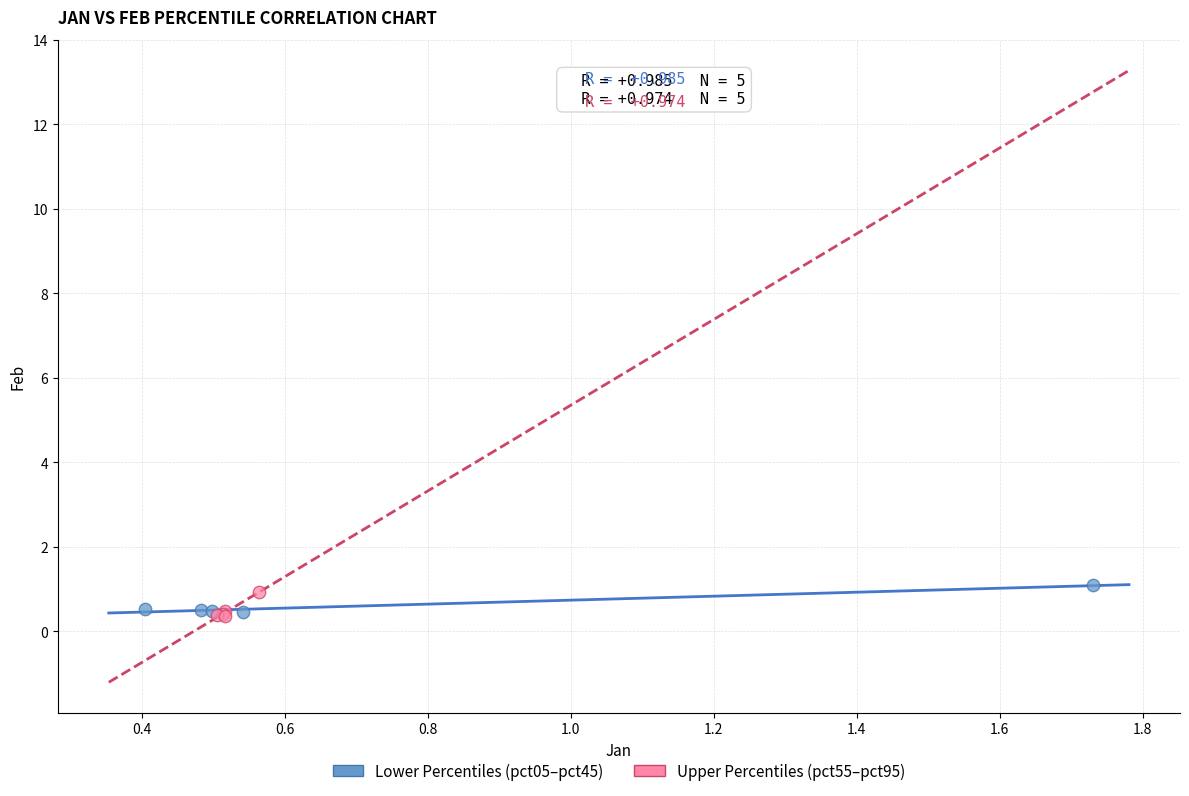

What are all the series names shown in the legend?

Lower Percentiles (pct05–pct45), Upper Percentiles (pct55–pct95)